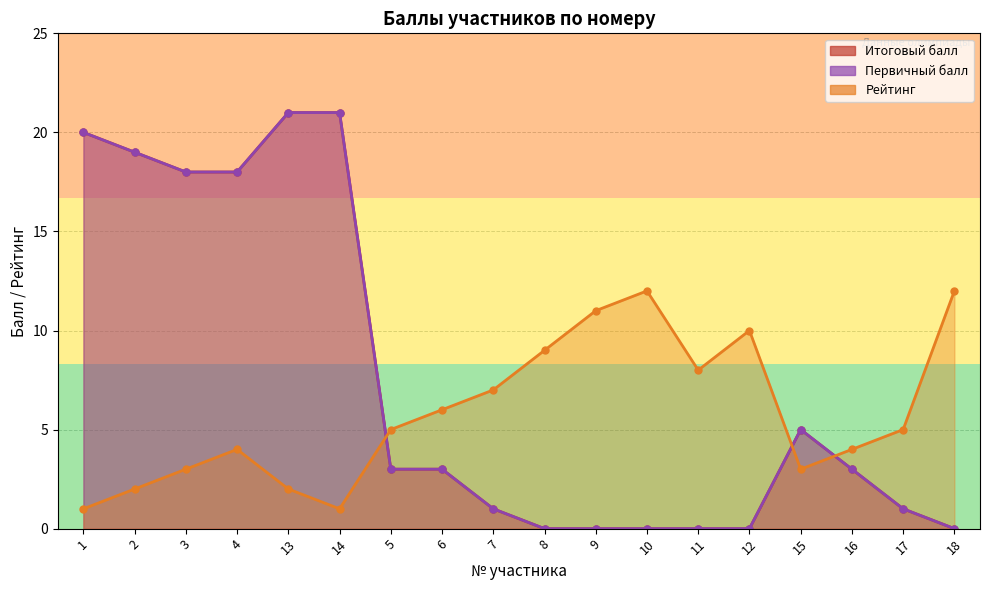

Reading left to right, extract all data points from this chart.

Итоговый балл: 20	19	18	18	21	21	3	3	1	0	0	0	0	0	5	3	1	0
Первичный балл: 20	19	18	18	21	21	3	3	1	0	0	0	0	0	5	3	1	0
Рейтинг: 1	2	3	4	2	1	5	6	7	9	11	12	8	10	3	4	5	12